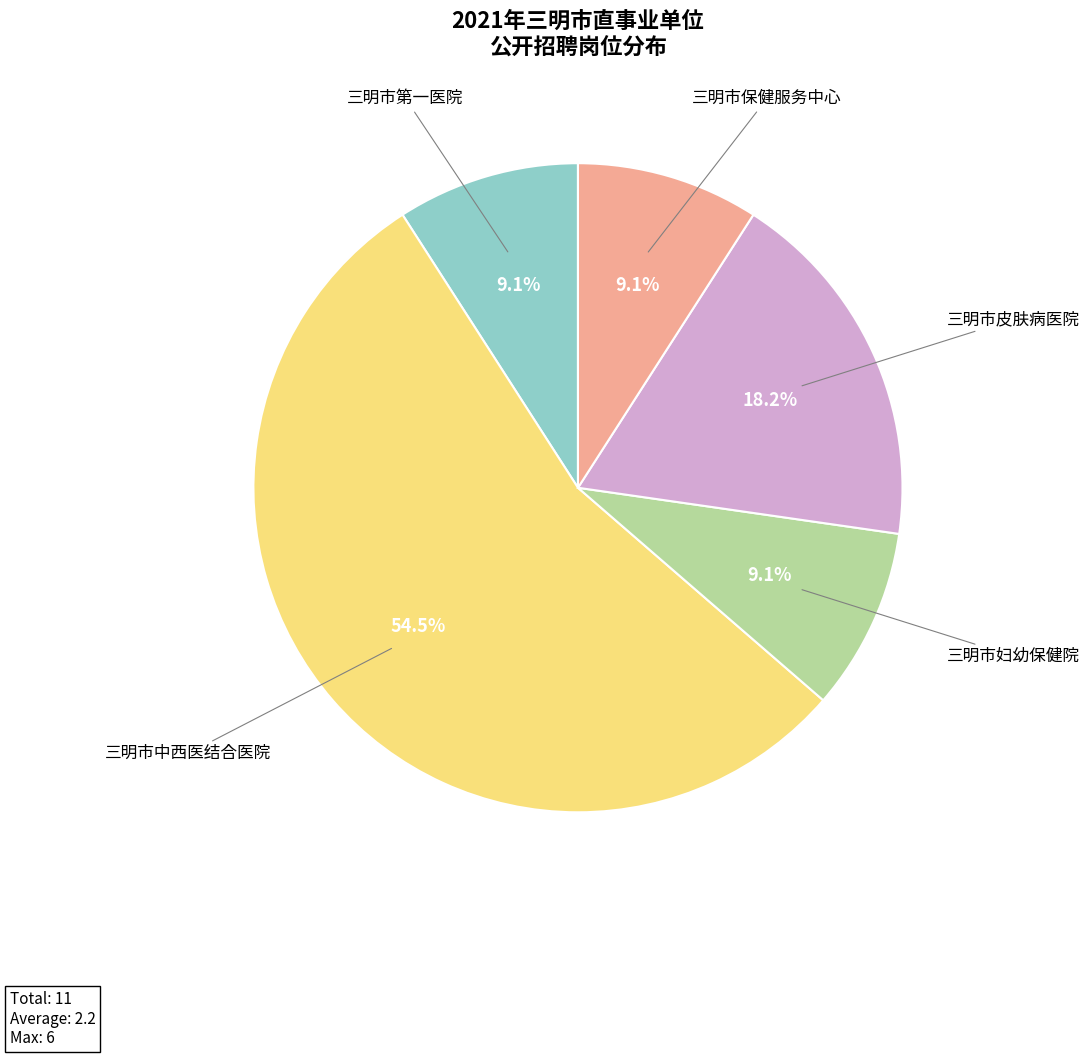

Is there any slice that represents more than half of the pie?

Yes